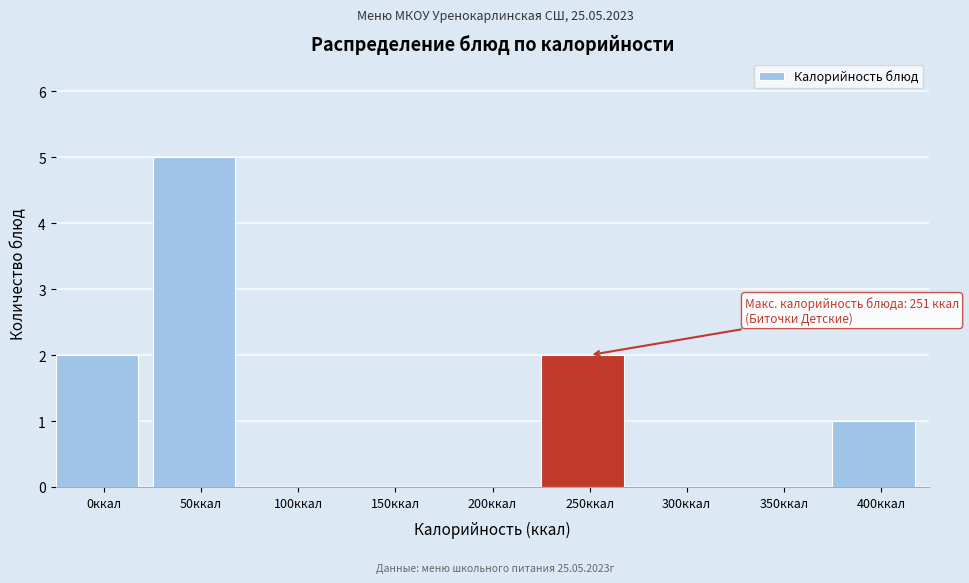

Reading left to right, extract all data points from this chart.

0ккал=2	50ккал=5	100ккал=0	150ккал=0	200ккал=0	250ккал=2	300ккал=0	350ккал=0	400ккал=1